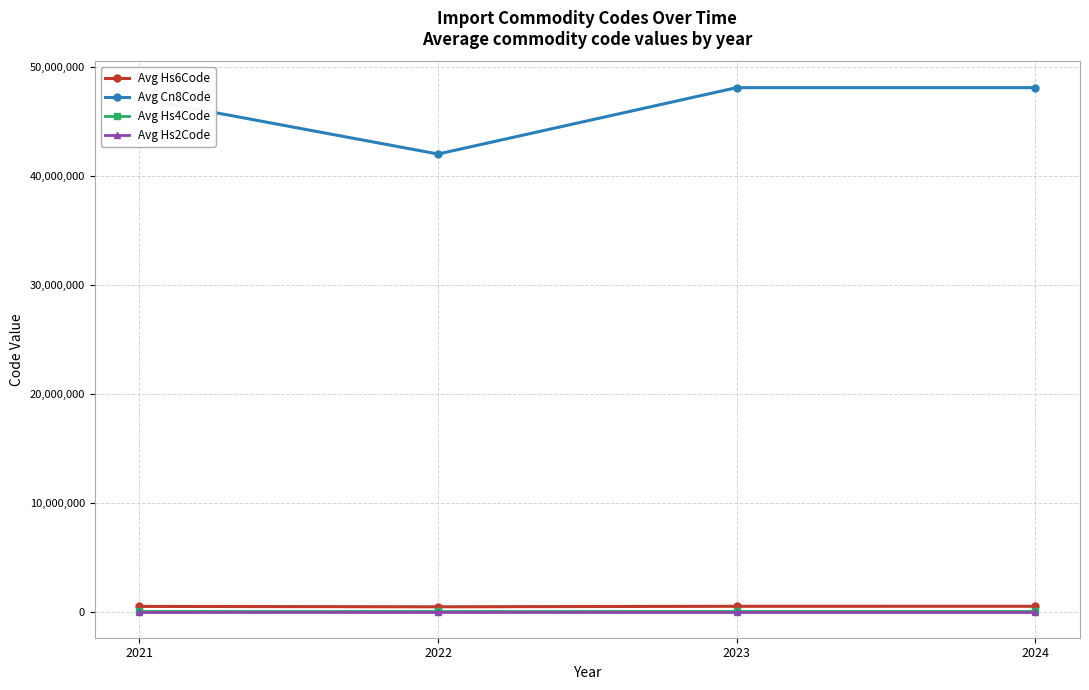

Is the value of Avg Hs4Code at 2021 greater than the value of Avg Cn8Code at 2022?

No